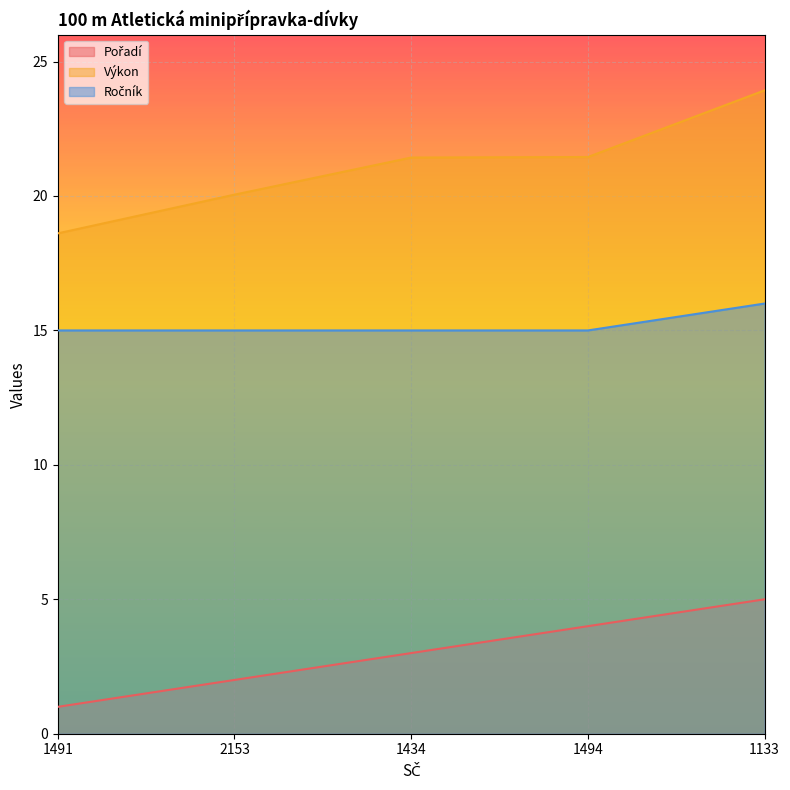

Which category has the highest value in the Výkon series?

1133